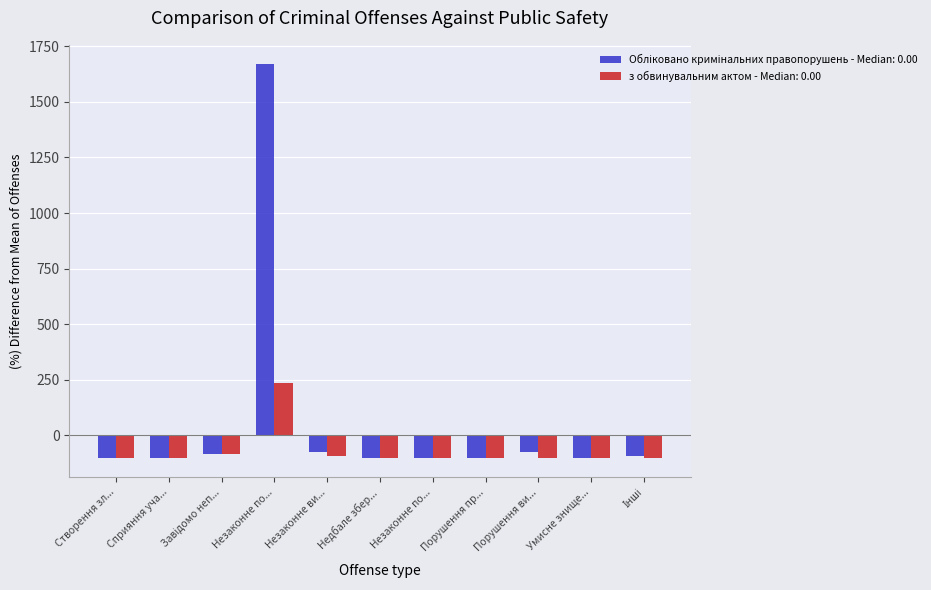

How many categories are shown in the chart?

11